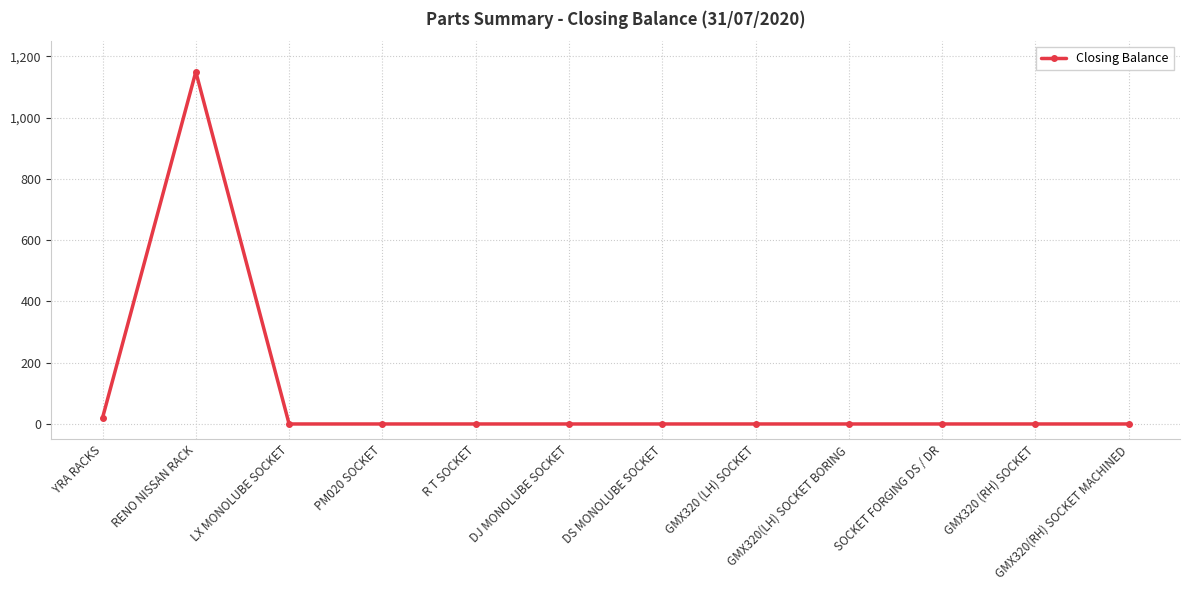

True or false: there are more than 0 points higher than both neighbors.

True